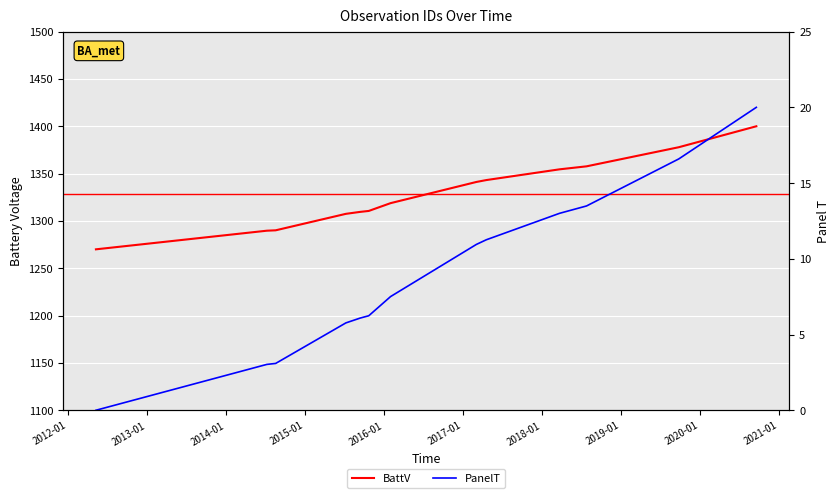

What is the sum of the PanelT values at 2020-01 and 2021-01?

26.5